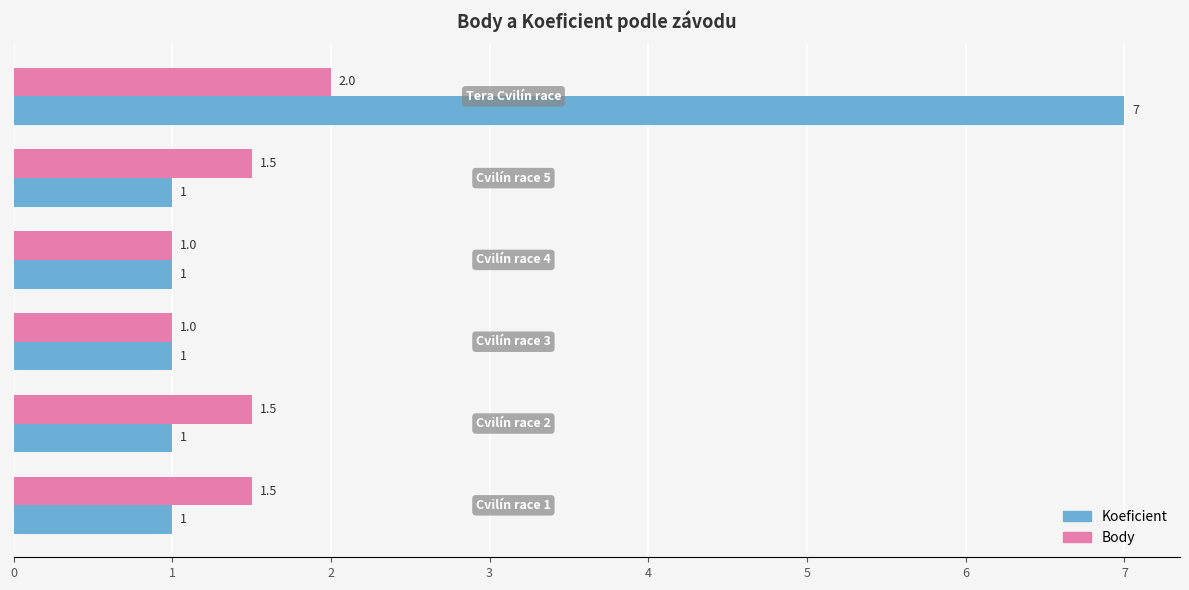

What is the lowest value of the Koeficient series?

1.0